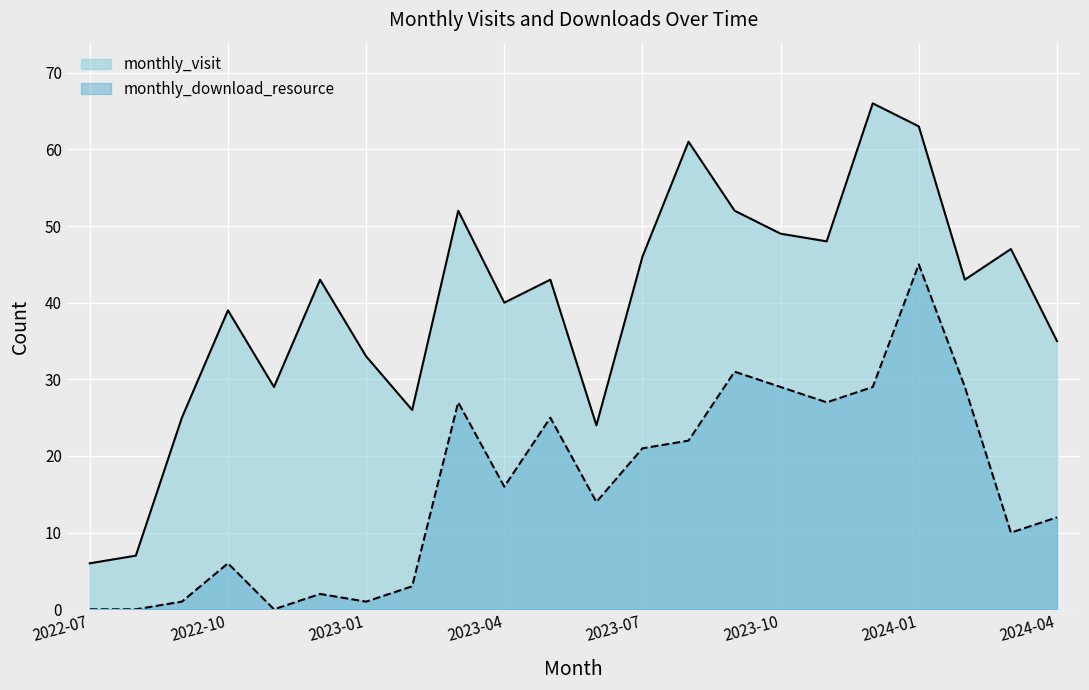

What is the difference between the second highest and second lowest values in the monthly_download_resource series?

31